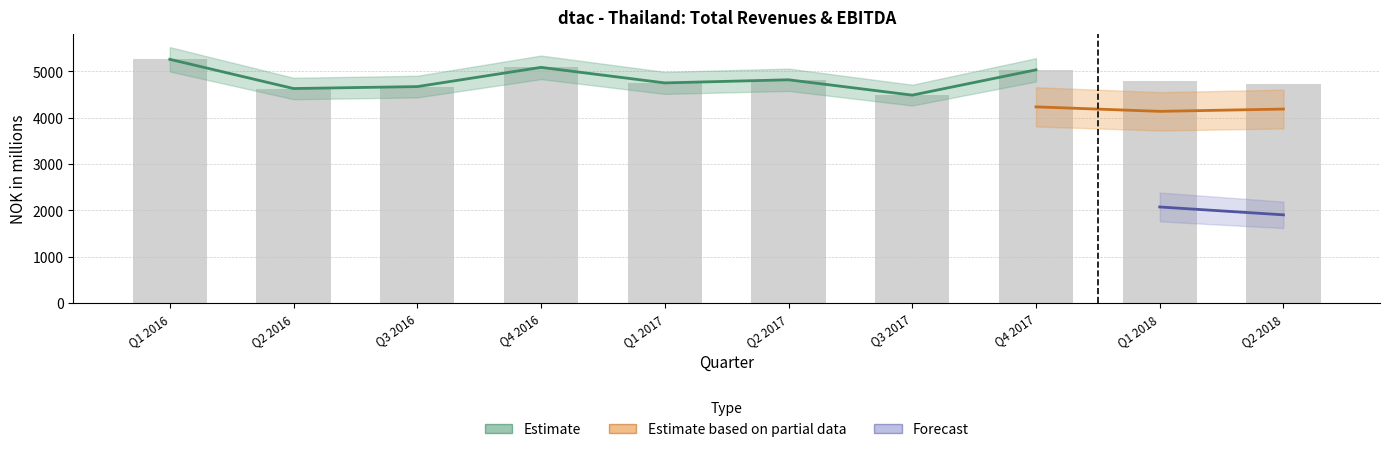

Are the bars grouped side by side (vs. stacked)?

Yes